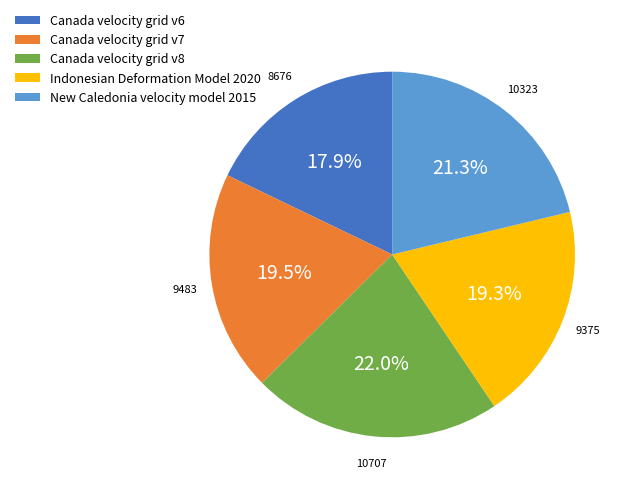

What percentage is the New Caledonia velocity model 2015 slice, to the nearest percent?

21%